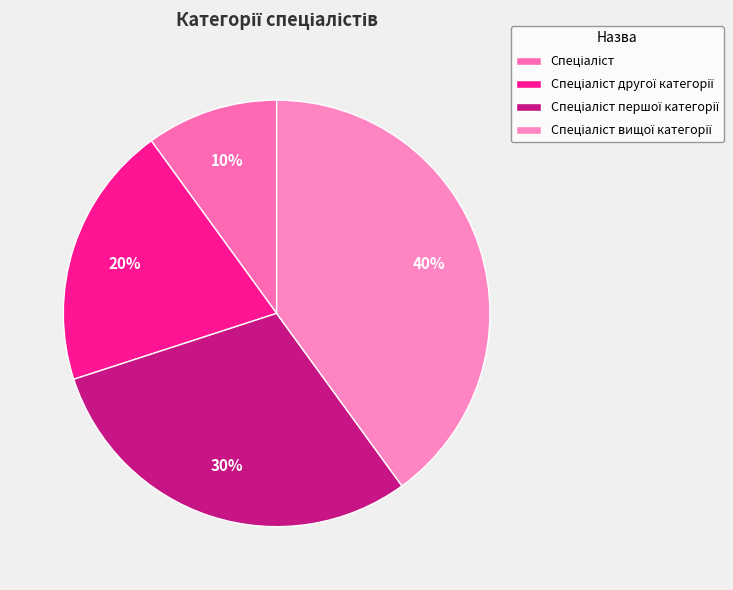

What is the change in value from Спеціаліст to Спеціаліст другої категорії?

+1